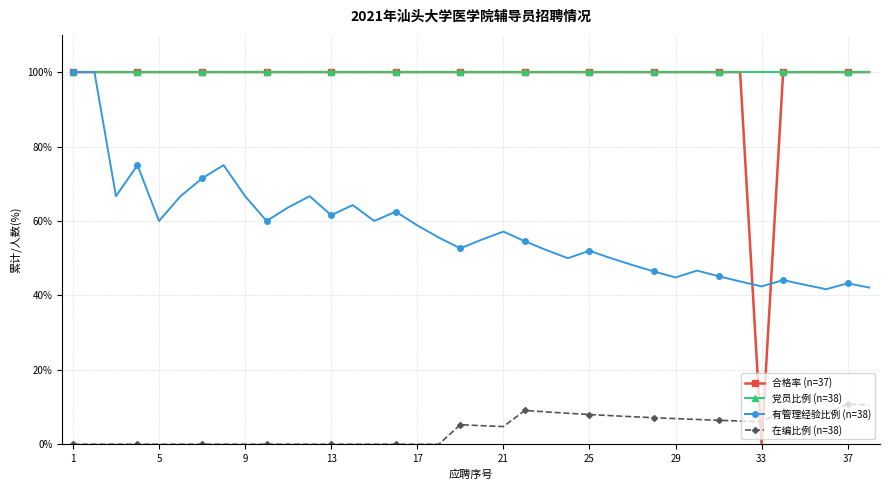

What is the value of the 党员比例 (n=38) point at the 5th from the left?

100.0